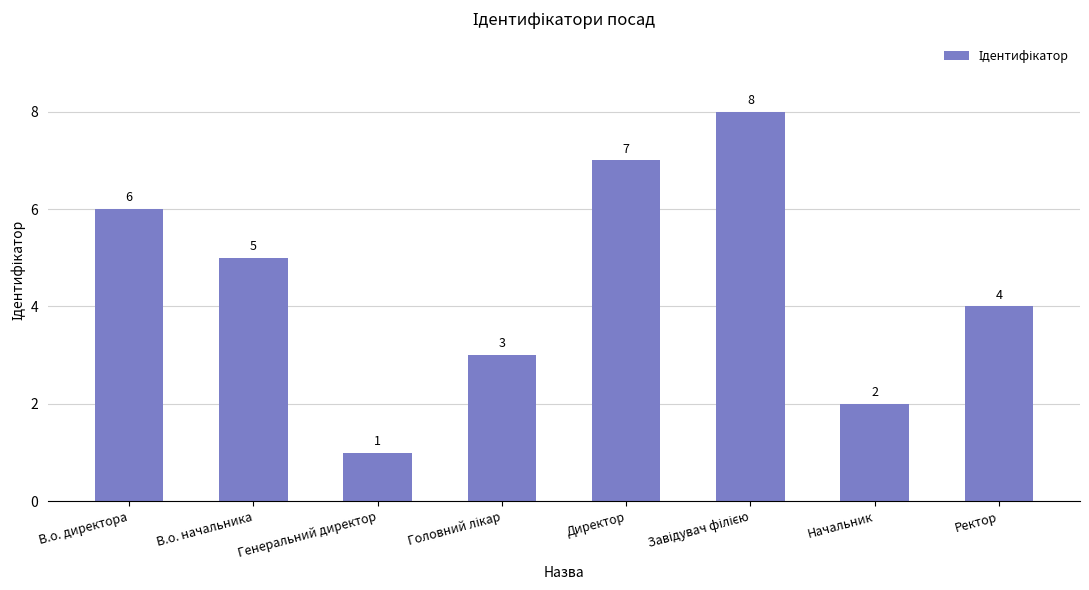

Reading left to right, transcribe all the data shown in this chart.

6	5	1	3	7	8	2	4